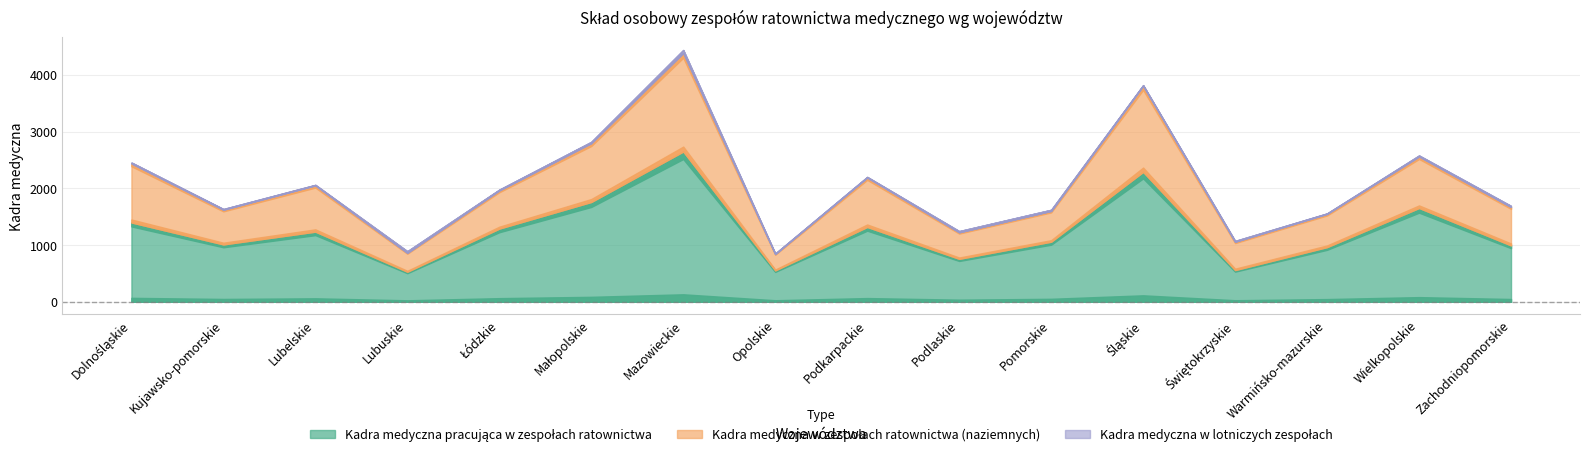

True or false: Kadra medyczna w lotniczych zespołach and Kadra medyczna pracująca w zespołach ratownictwa cross at least once.

False